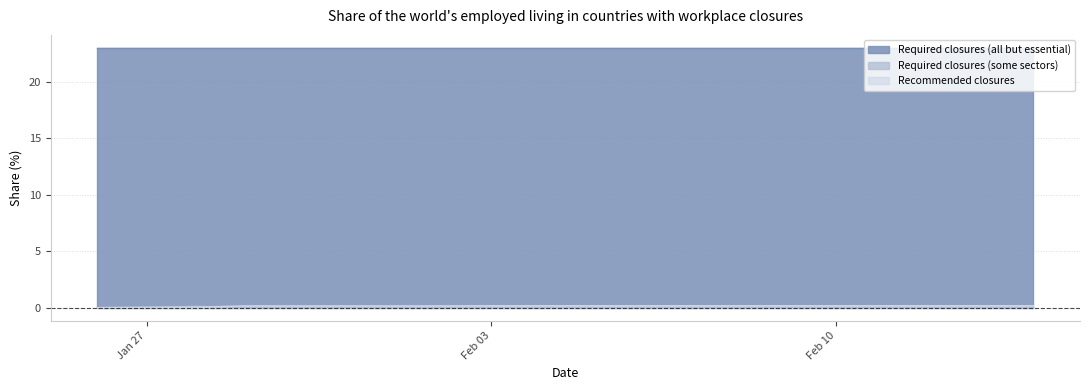

Between 2020-02-05 and 2020-01-29, which is larger?

2020-02-05